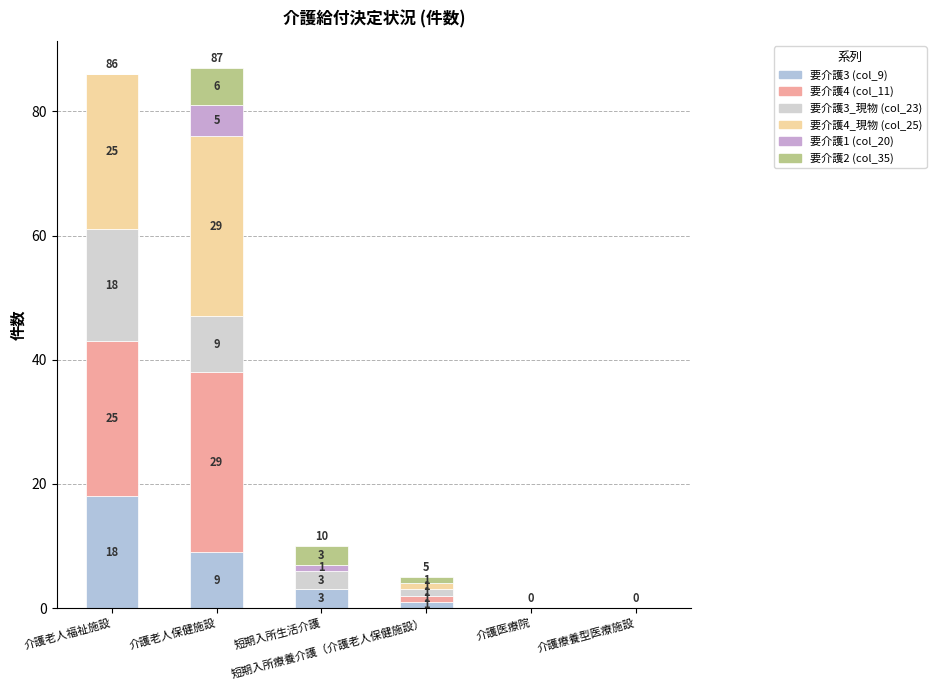

Count the number of data series in this chart.

6